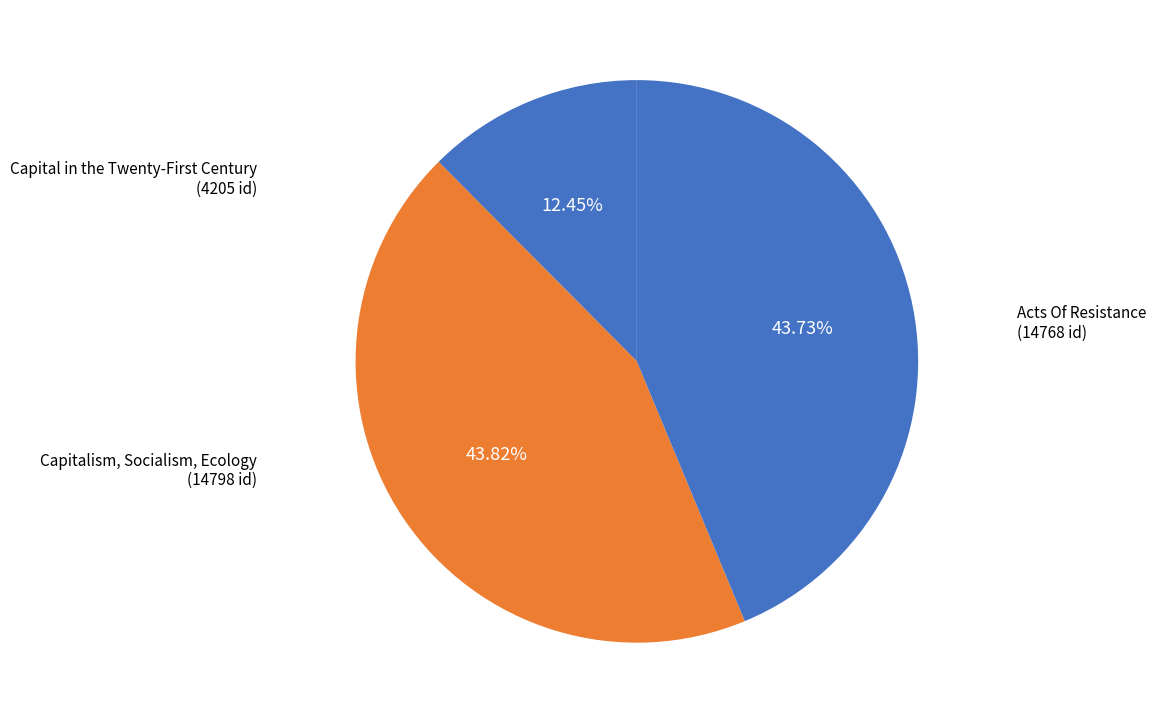

To the nearest percent, what is the difference between the largest and smallest slice percentages?

31%